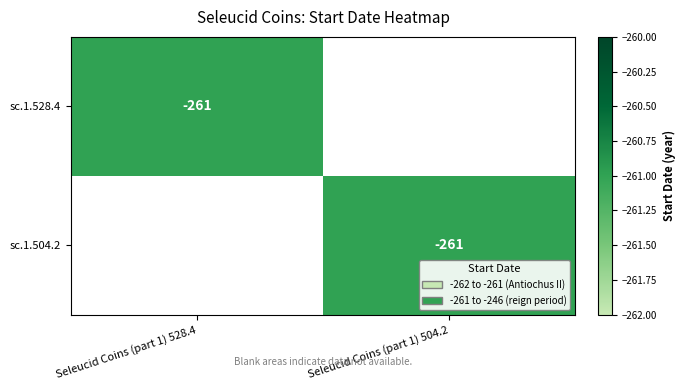

The value of sc.1.504.2 at Seleucid Coins (part 1) 504.2 is -448. True or false?

False